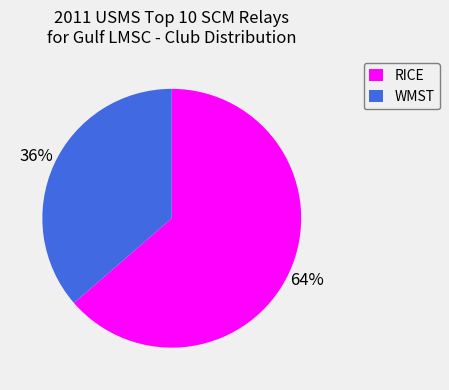

What is the smallest slice in the pie chart?

WMST